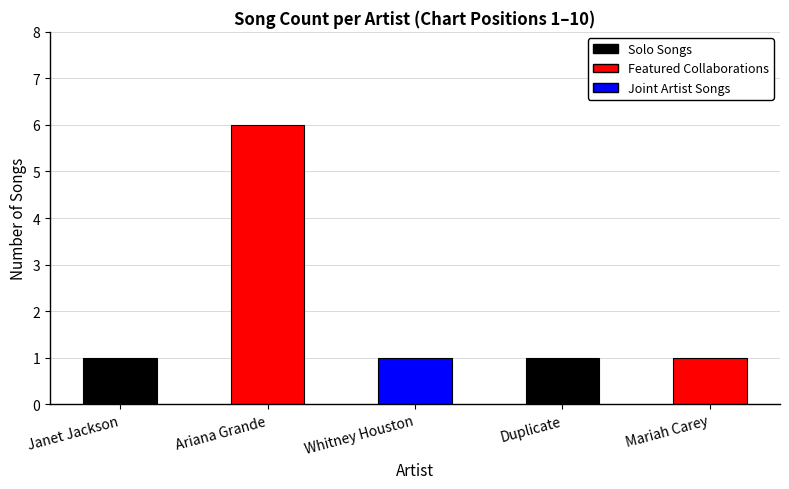

The chart shows a value of 0 at Duplicate. True or false?

False